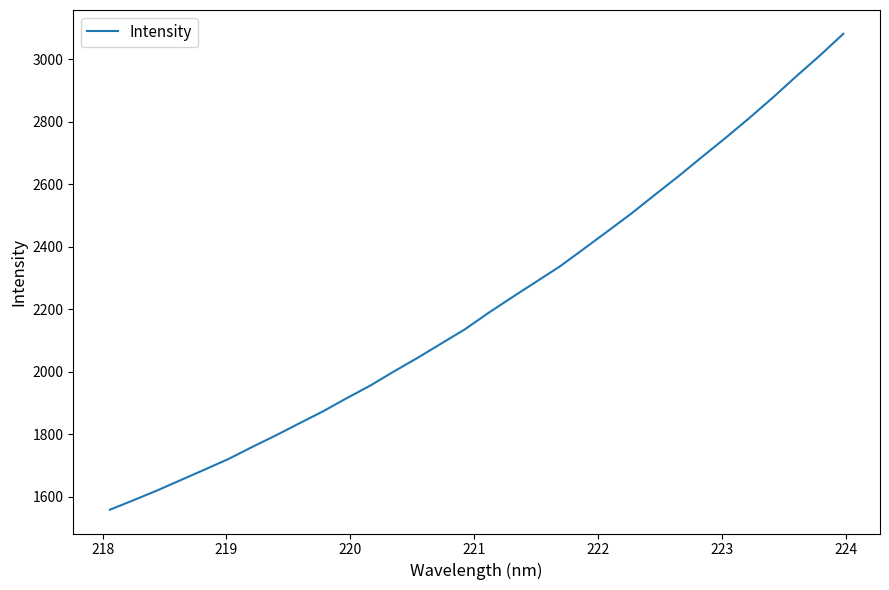

What is the difference between the maximum and minimum values?

1523.1